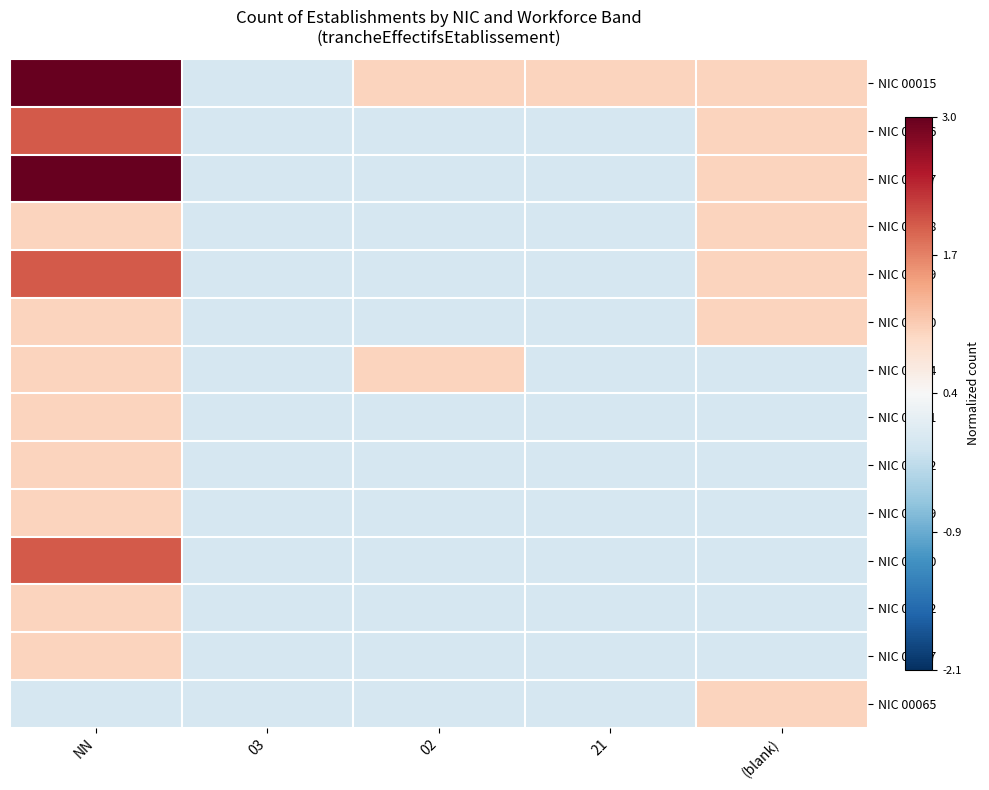

At NN, list the series in order from smallest to largest.

NIC 00065, NIC 00018, NIC 00020, NIC 00024, NIC 00031, NIC 00032, NIC 00039, NIC 00042, NIC 00057, NIC 00016, NIC 00019, NIC 00040, NIC 00015, NIC 00017